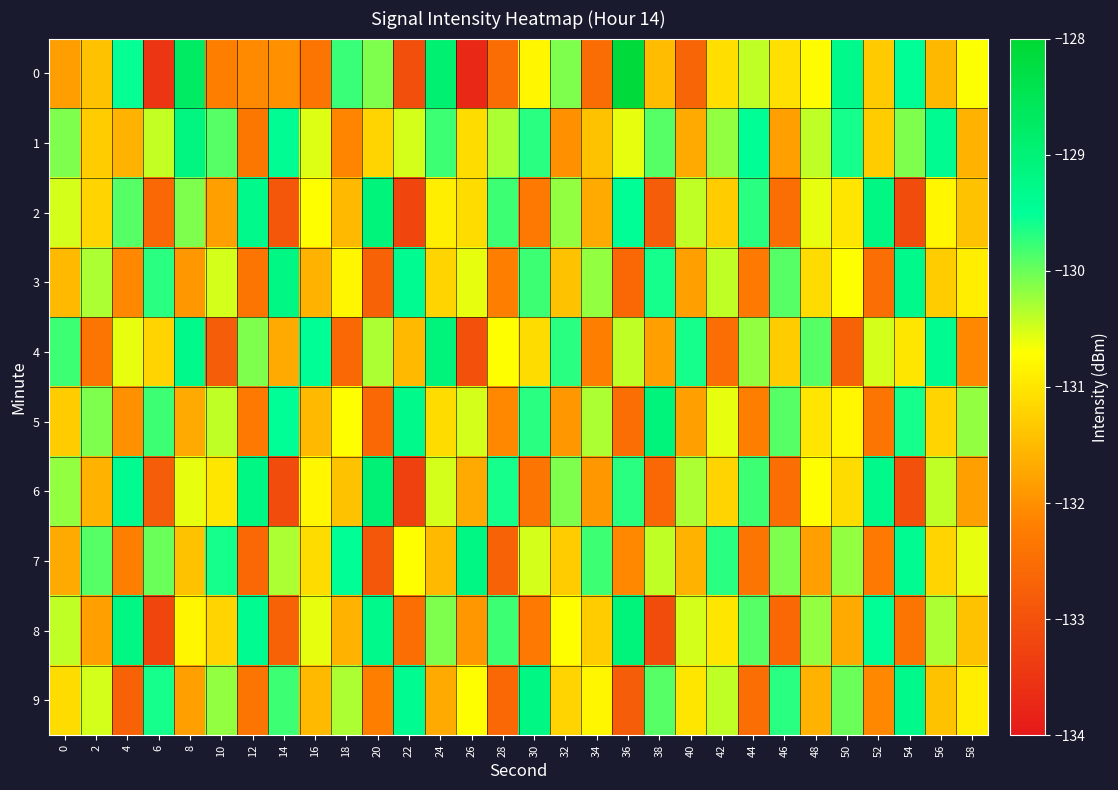

Reading left to right, extract all data points from this chart.

0: 0=-131.8	2=-131.4	4=-129.5	6=-133.5	8=-128.7	10=-132.2	12=-132.1	14=-132.0	16=-132.4	18=-129.8	20=-130.1	22=-133.0	24=-128.9	26=-133.7	28=-132.5	30=-130.8	32=-130.1	34=-132.5	36=-128.1	38=-131.5	40=-132.7	42=-131.1	44=-130.4	46=-131.1	48=-130.7	50=-129.3	52=-131.3	54=-129.5	56=-131.5	58=-130.7
1: 0=-130.1	2=-131.3	4=-131.6	6=-130.4	8=-129.2	10=-129.9	12=-132.3	14=-129.4	16=-130.5	18=-132.1	20=-131.2	22=-130.5	24=-129.8	26=-131.1	28=-130.3	30=-129.7	32=-132.0	34=-131.4	36=-130.6	38=-129.9	40=-131.7	42=-130.2	44=-129.5	46=-131.8	48=-130.4	50=-129.6	52=-131.3	54=-130.1	56=-129.4	58=-131.6
2: 0=-130.5	2=-131.2	4=-129.9	6=-132.6	8=-130.1	10=-131.8	12=-129.3	14=-132.9	16=-130.7	18=-131.5	20=-129.1	22=-133.2	24=-130.9	26=-131.1	28=-129.8	30=-132.3	32=-130.2	34=-131.7	36=-129.5	38=-132.8	40=-130.4	42=-131.3	44=-129.7	46=-132.5	48=-130.6	50=-131.0	52=-129.2	54=-133.1	56=-130.8	58=-131.4
3: 0=-131.5	2=-130.3	4=-132.1	6=-129.7	8=-131.9	10=-130.5	12=-132.4	14=-129.2	16=-131.6	18=-130.8	20=-132.7	22=-129.4	24=-131.2	26=-130.6	28=-132.2	30=-129.8	32=-131.4	34=-130.2	36=-132.6	38=-129.6	40=-131.8	42=-130.4	44=-132.3	46=-129.9	48=-131.1	50=-130.7	52=-132.5	54=-129.3	56=-131.3	58=-130.9
4: 0=-129.8	2=-132.4	4=-130.6	6=-131.2	8=-129.3	10=-132.8	12=-130.1	14=-131.7	16=-129.5	18=-132.6	20=-130.3	22=-131.5	24=-129.1	26=-133.0	28=-130.7	30=-131.1	32=-129.7	34=-132.2	36=-130.4	38=-131.8	40=-129.6	42=-132.5	44=-130.2	46=-131.3	48=-129.9	50=-132.7	52=-130.5	54=-131.0	56=-129.4	58=-132.1
5: 0=-131.3	2=-130.1	4=-132.0	6=-129.8	8=-131.7	10=-130.4	12=-132.3	14=-129.5	16=-131.5	18=-130.7	20=-132.6	22=-129.3	24=-131.1	26=-130.5	28=-132.1	30=-129.7	32=-131.9	34=-130.3	36=-132.5	38=-129.1	40=-131.8	42=-130.6	44=-132.2	46=-129.9	48=-131.0	50=-130.8	52=-132.4	54=-129.6	56=-131.2	58=-130.2
6: 0=-130.2	2=-131.6	4=-129.4	6=-132.8	8=-130.6	10=-131.0	12=-129.2	14=-133.1	16=-130.8	18=-131.4	20=-129.0	22=-133.3	24=-130.5	26=-131.7	28=-129.6	30=-132.4	32=-130.1	34=-131.9	36=-129.7	38=-132.6	40=-130.3	42=-131.2	44=-129.8	46=-132.5	48=-130.7	50=-131.1	52=-129.3	54=-133.0	56=-130.4	58=-131.8
7: 0=-131.7	2=-129.9	4=-132.2	6=-130.0	8=-131.4	10=-129.6	12=-132.6	14=-130.3	16=-131.1	18=-129.5	20=-132.9	22=-130.7	24=-131.5	26=-129.2	28=-132.7	30=-130.5	32=-131.3	34=-129.8	36=-132.1	38=-130.4	40=-131.6	42=-129.7	44=-132.4	46=-130.1	48=-131.8	50=-130.2	52=-132.3	54=-129.4	56=-131.2	58=-130.6
8: 0=-130.4	2=-131.8	4=-129.2	6=-133.2	8=-130.8	10=-131.2	12=-129.4	14=-132.7	16=-130.6	18=-131.6	20=-129.3	22=-132.5	24=-130.1	26=-131.9	28=-129.8	30=-132.3	32=-130.7	34=-131.3	36=-129.1	38=-133.1	40=-130.5	42=-131.0	44=-129.9	46=-132.6	48=-130.2	50=-131.7	52=-129.5	54=-132.4	56=-130.3	58=-131.4
9: 0=-131.1	2=-130.5	4=-132.7	6=-129.6	8=-131.8	10=-130.2	12=-132.4	14=-129.8	16=-131.5	18=-130.3	20=-132.2	22=-129.4	24=-131.7	26=-130.7	28=-132.6	30=-129.2	32=-131.2	34=-130.8	36=-132.8	38=-129.9	40=-131.0	42=-130.4	44=-132.5	46=-129.7	48=-131.6	50=-130.0	52=-132.1	54=-129.3	56=-131.4	58=-130.9